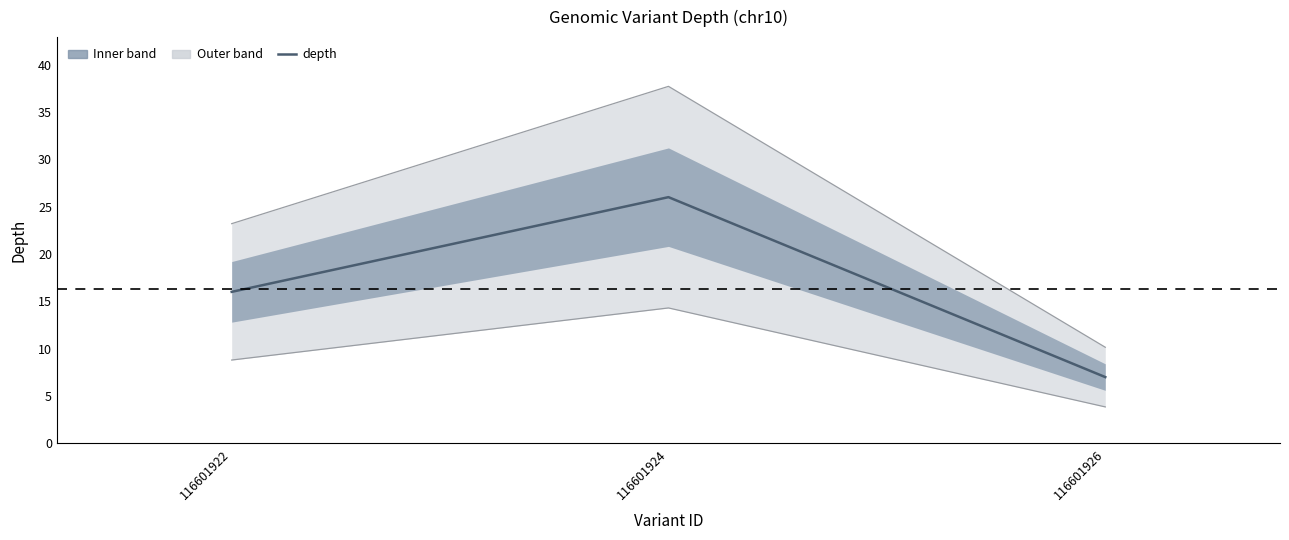

Approximately how many times larger is the value at 116601924 compared to 116601926?

3.7